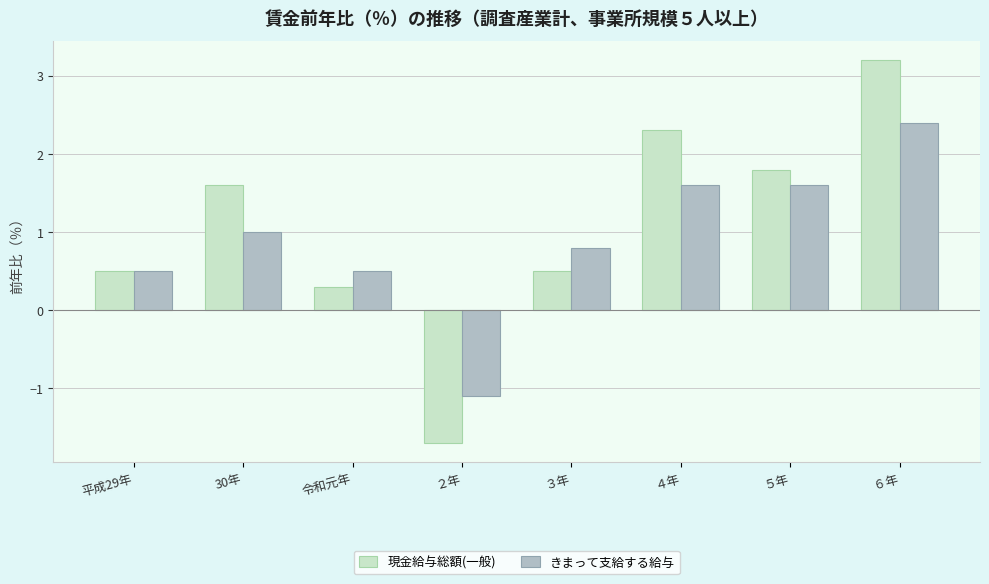

What is the average value of the 現金給与総額(一般) series?

1.1